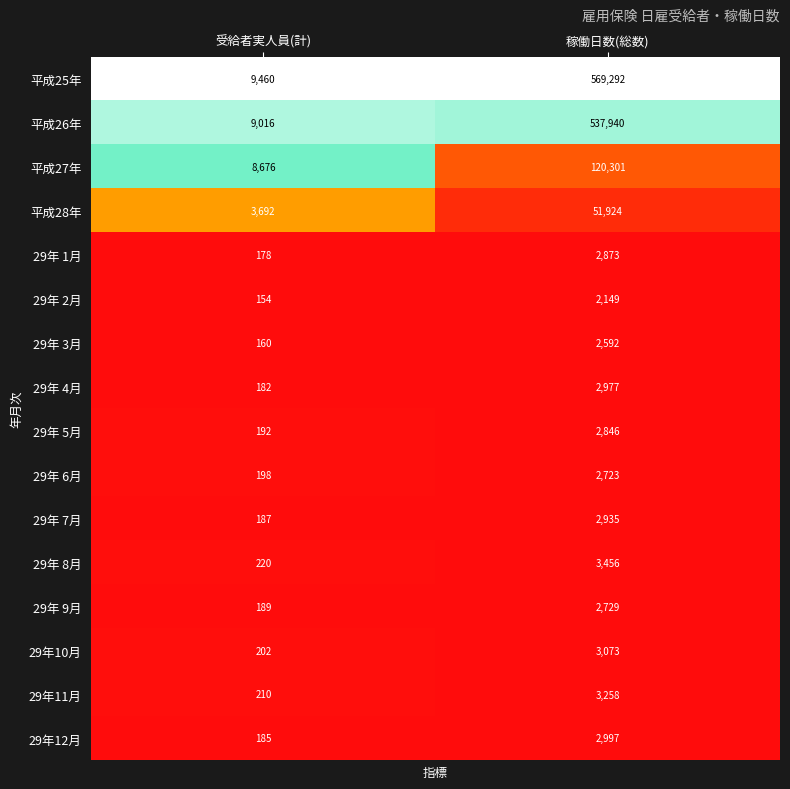

The 平成25年 series shows 873706 at 稼働日数(総数). True or false?

False